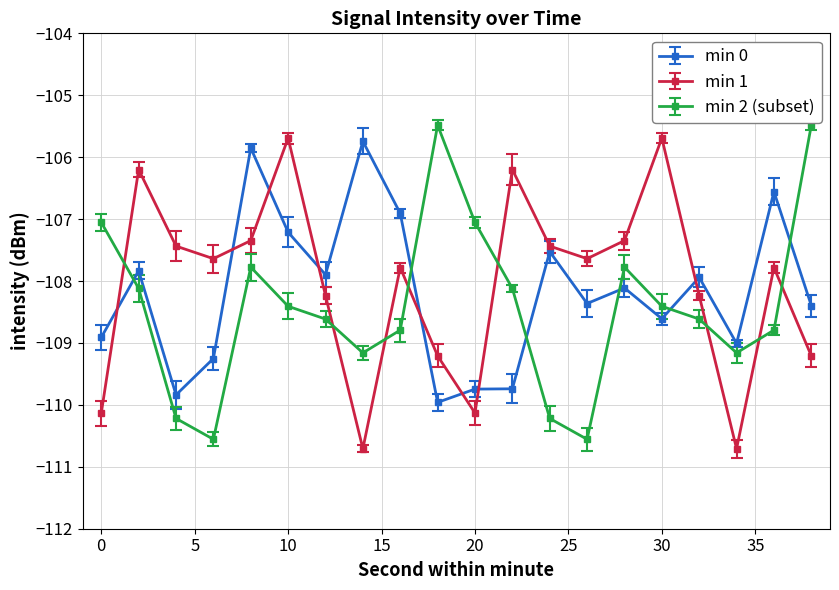

What is the value of the min 2 (subset) point at the 20th from the left?

-105.5